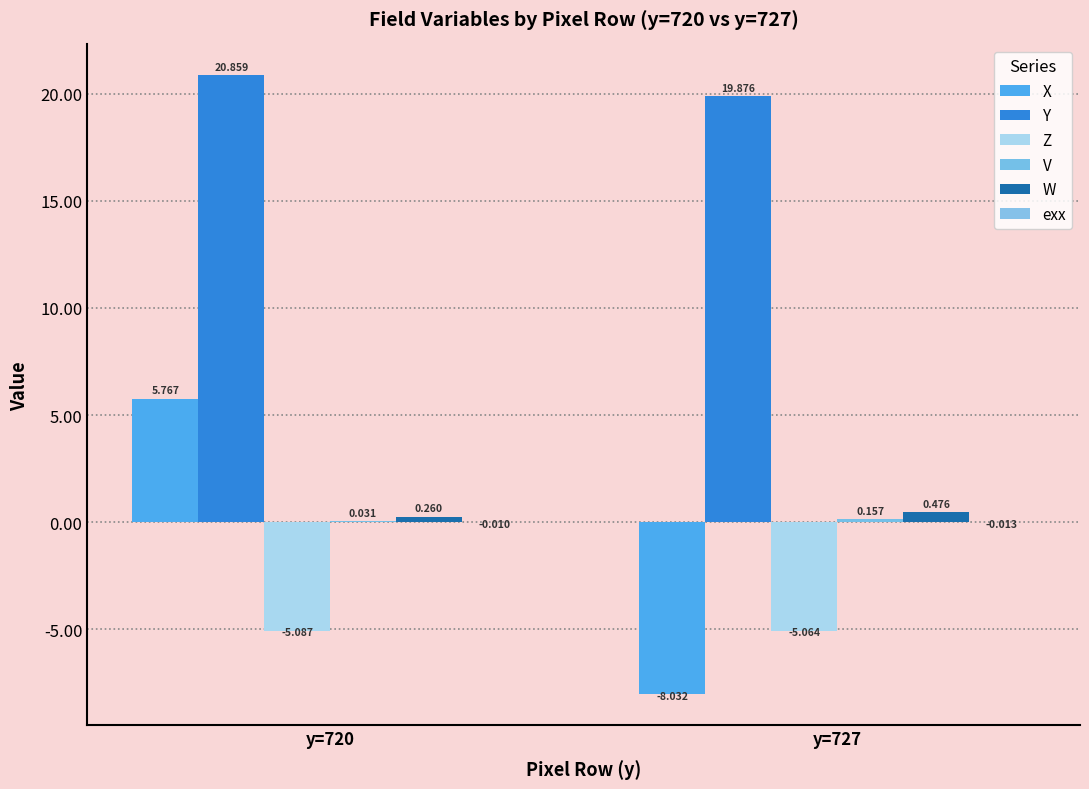

How many groups of bars are there?

2